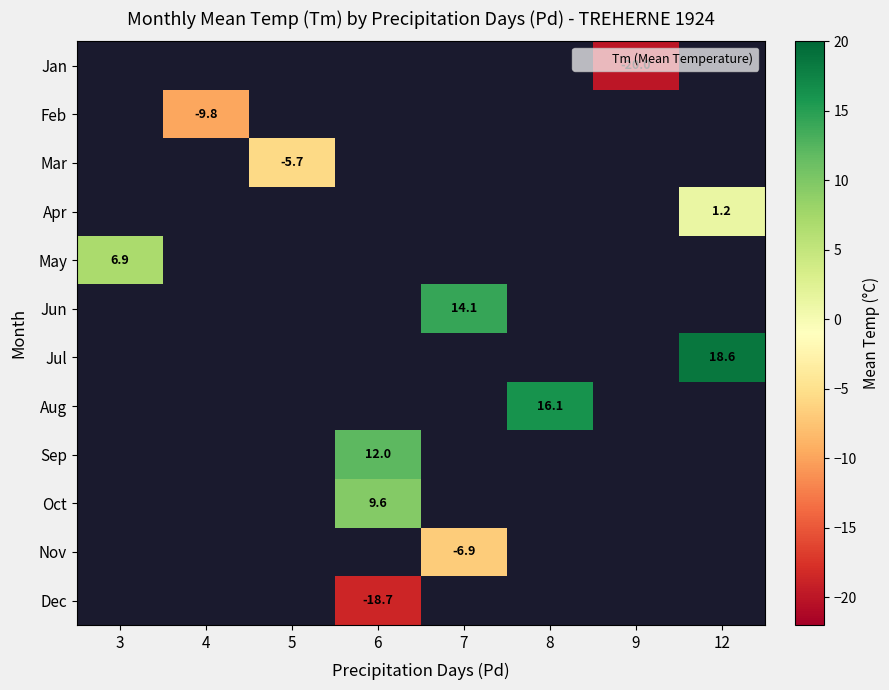

True or false: Apr has a value of 0.5 at 12.

False